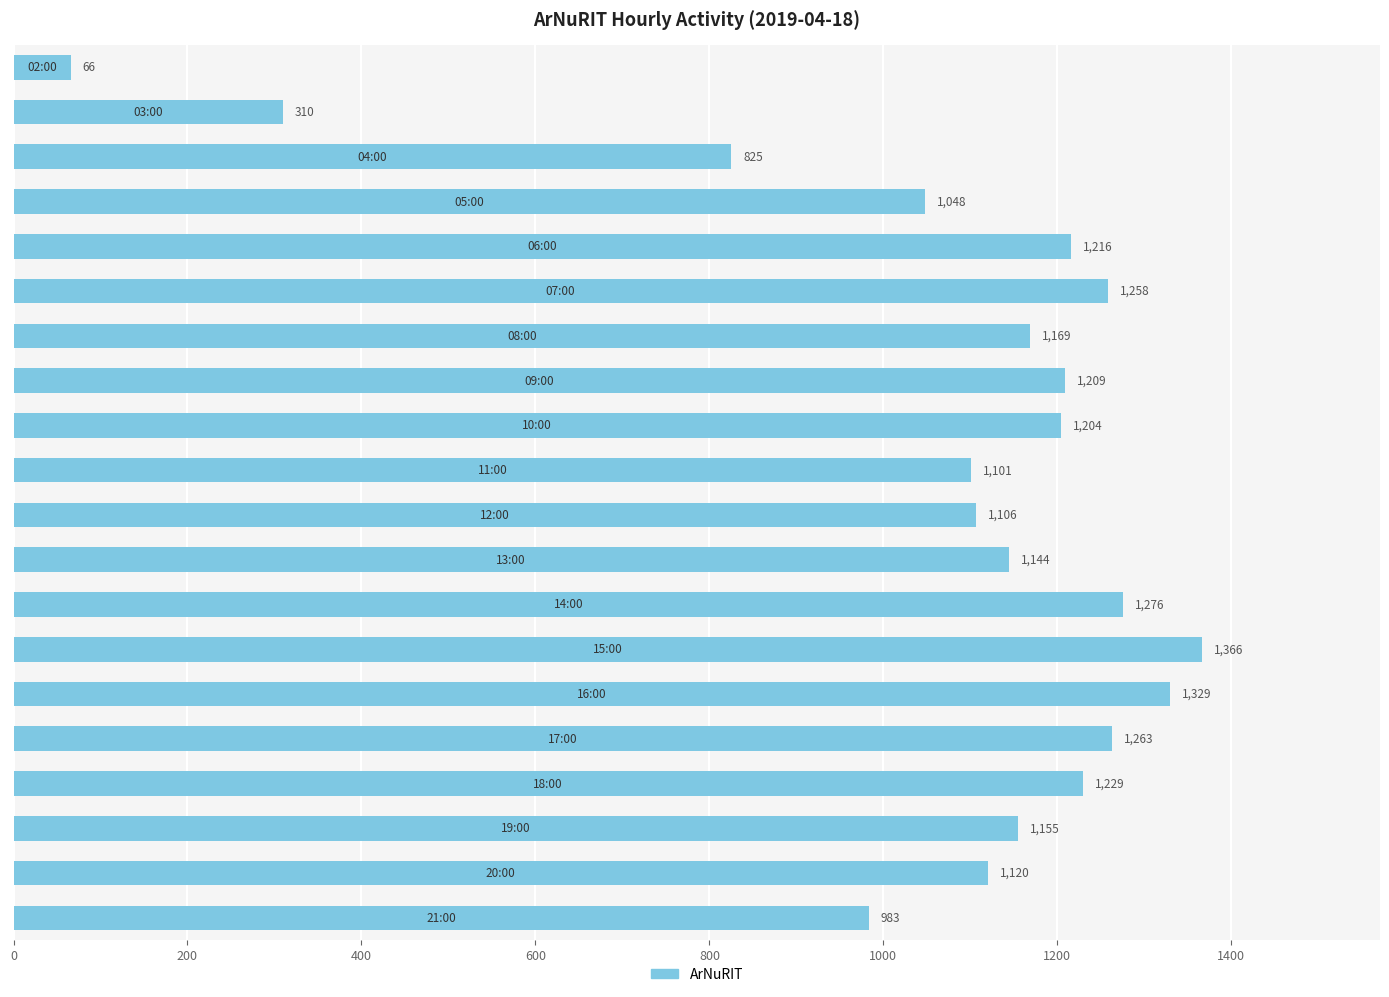

What is the smallest value displayed?

66